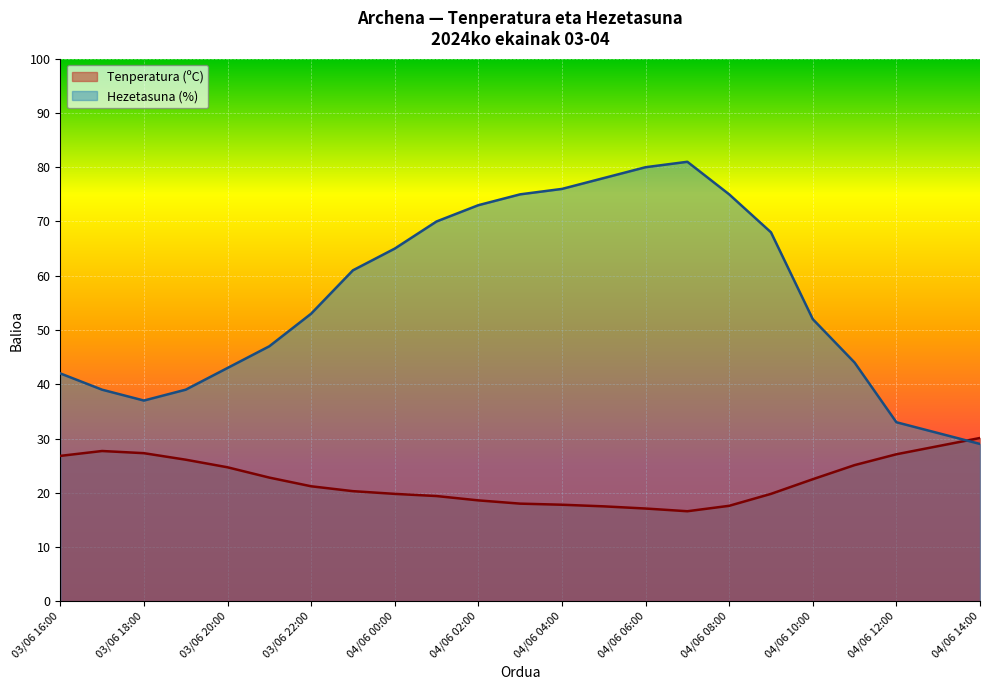

Does the chart display data point markers on the line(s)?

No